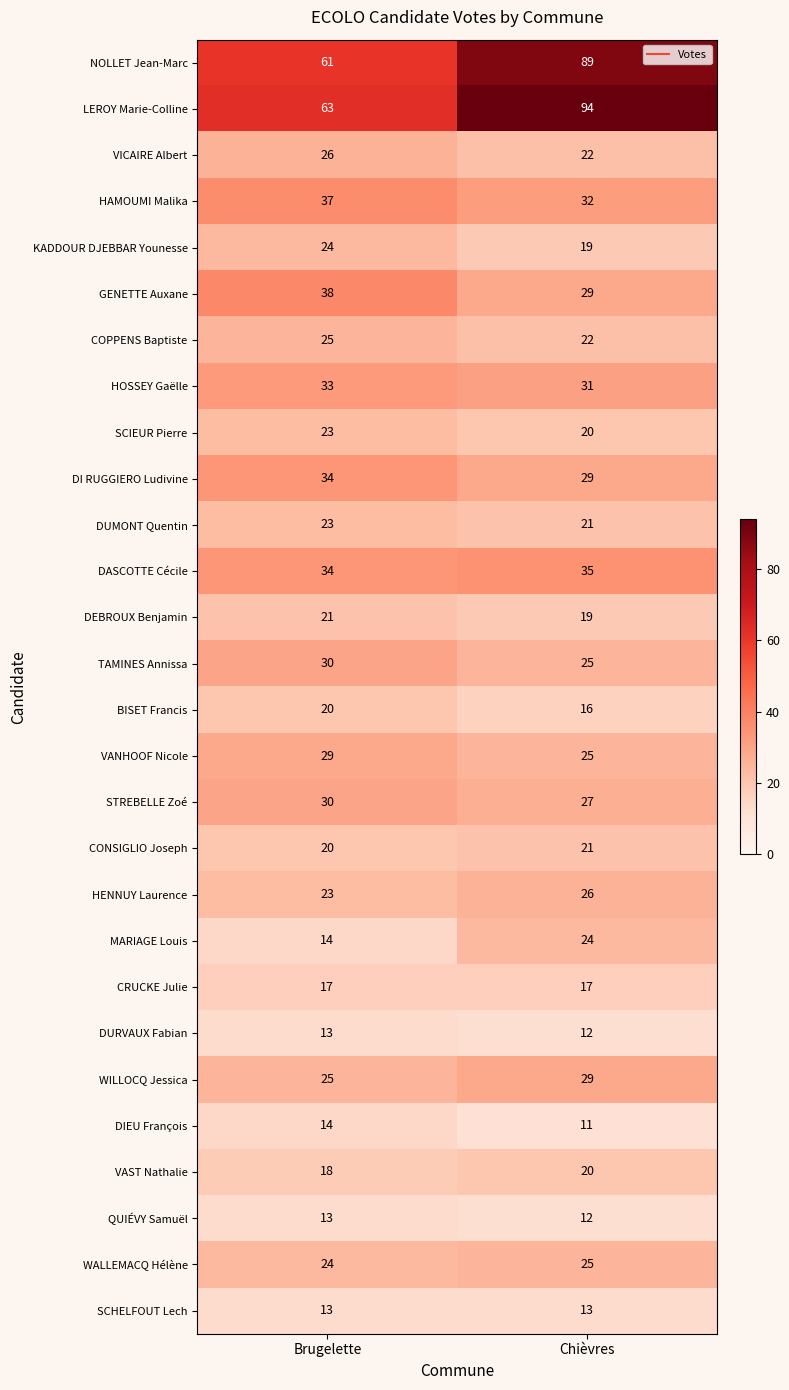

True or false: DUMONT Quentin has a value of 21 at Chièvres.

True